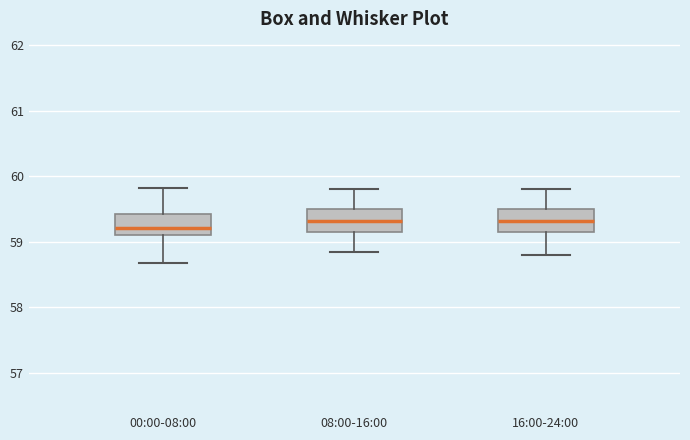

Reading left to right, transcribe this box plot: for each box, give where its median line is, the range the box spans, and where its two whiskers end, as read against the y-axis. The values are not printed on the chart, so give them approximately, as read against the axis.

00:00-08:00: median 59.2, box 59.1 to 59.4, whiskers 58.7 to 59.8
08:00-16:00: median 59.3, box 59.2 to 59.5, whiskers 58.9 to 59.8
16:00-24:00: median 59.3, box 59.2 to 59.5, whiskers 58.8 to 59.8